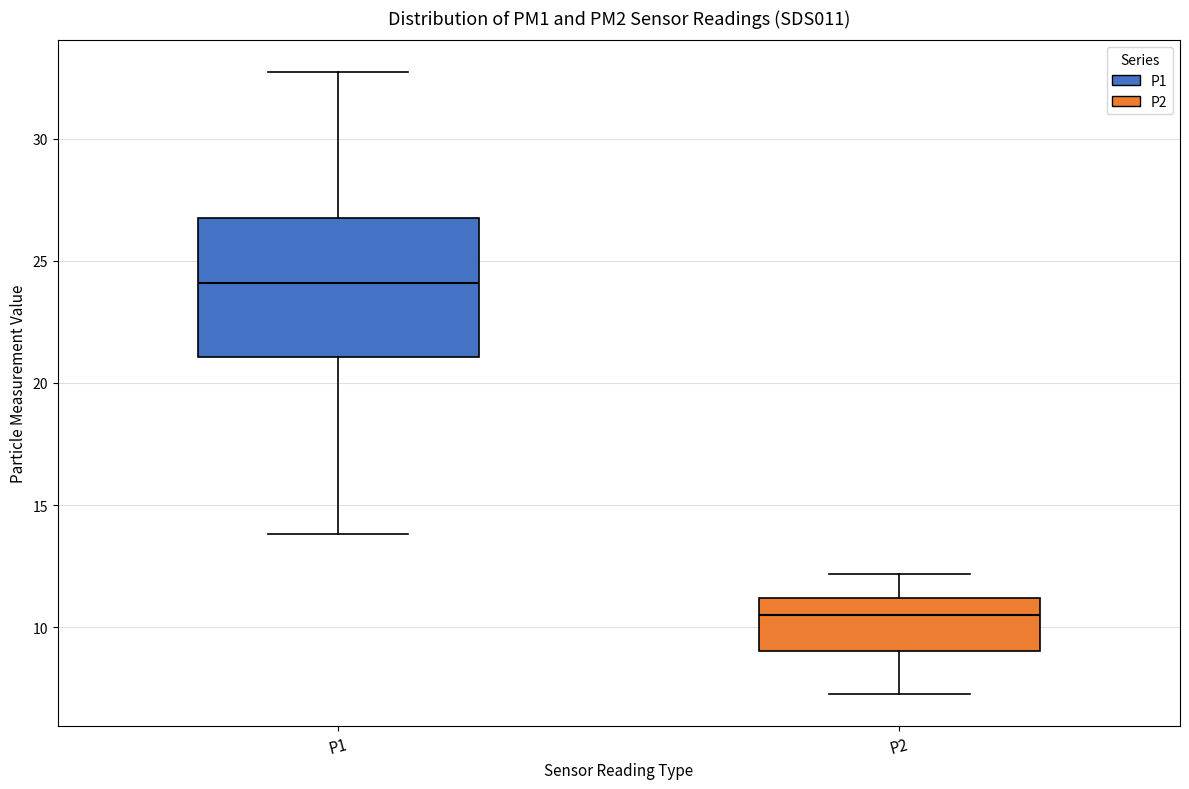

Reading left to right, transcribe this box plot: for each box, give where its median line is, the range the box spans, and where its two whiskers end, as read against the y-axis. The values are not printed on the chart, so give them approximately, as read against the axis.

P1: median 24.0, box 21.0 to 27.0, whiskers 14.0 to 33.0
P2: median 10.5, box 9.0 to 11.0, whiskers 7.5 to 12.0